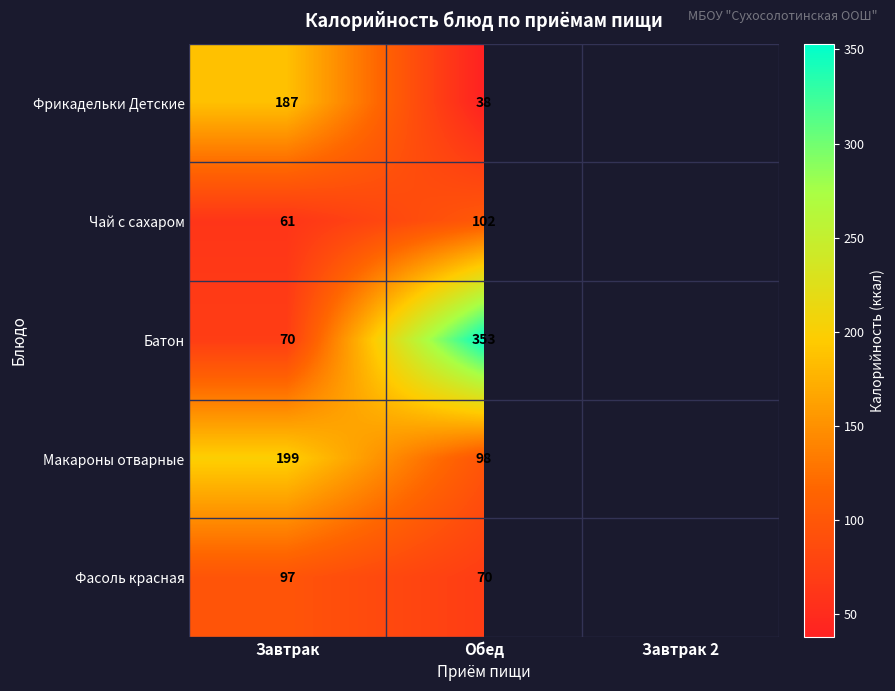

What is the difference between the highest and lowest values at Завтрак?

138